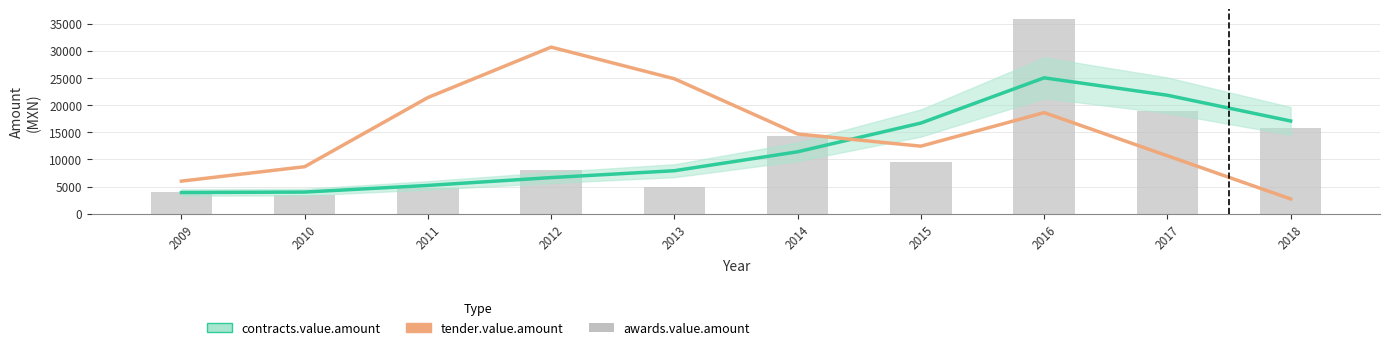

Reading left to right, what are all the values shown in this chart?

contracts.value.amount: 2009=3919.5	2010=3999.4	2011=5224.0	2012=6668.9	2013=7933.2	2014=11418.0	2015=16707.1	2016=25031.3	2017=21825.9	2018=17083.1
tender.value.amount: 2009=6017.0	2010=8670.6	2011=21407.4	2012=30685.0	2013=24855.8	2014=14691.9	2015=12451.0	2016=18628.3	2017=10682.3	2018=2736.0
awards.value.amount: 2009=4057.2	2010=3435.8	2011=4770.7	2012=8124.1	2013=4961.9	2014=14344.7	2015=9451.7	2016=35847.0	2017=18948.6	2018=15868.8